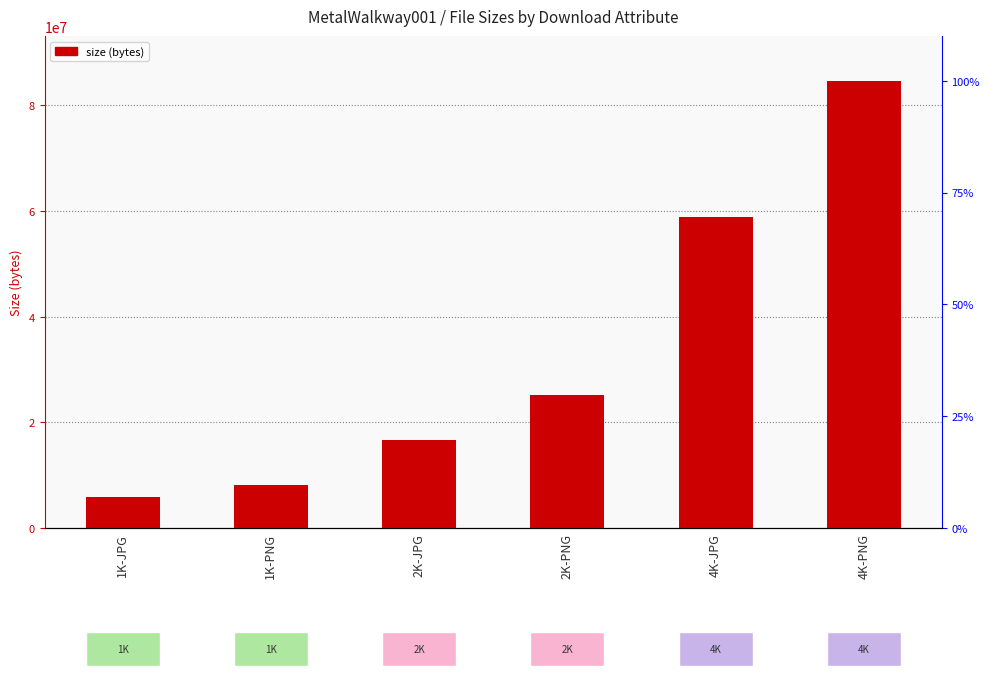

Count the number of data series in this chart.

1